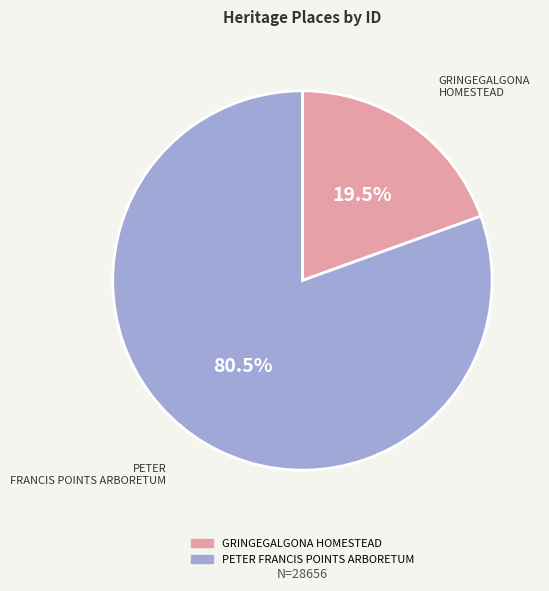

Which category has the smallest portion of the pie?

GRINGEGALGONA HOMESTEAD